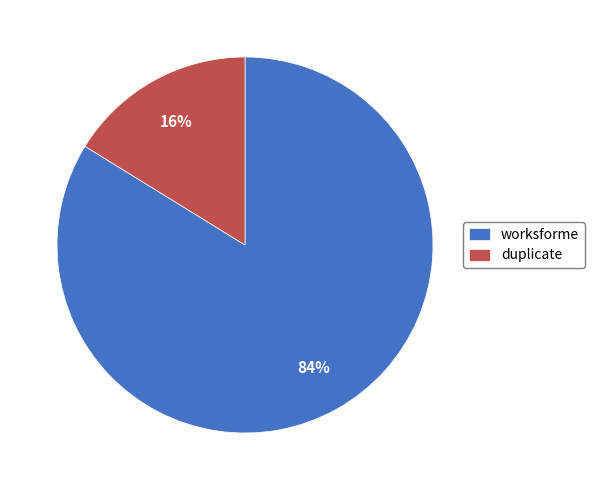

Is worksforme the majority of the pie?

Yes